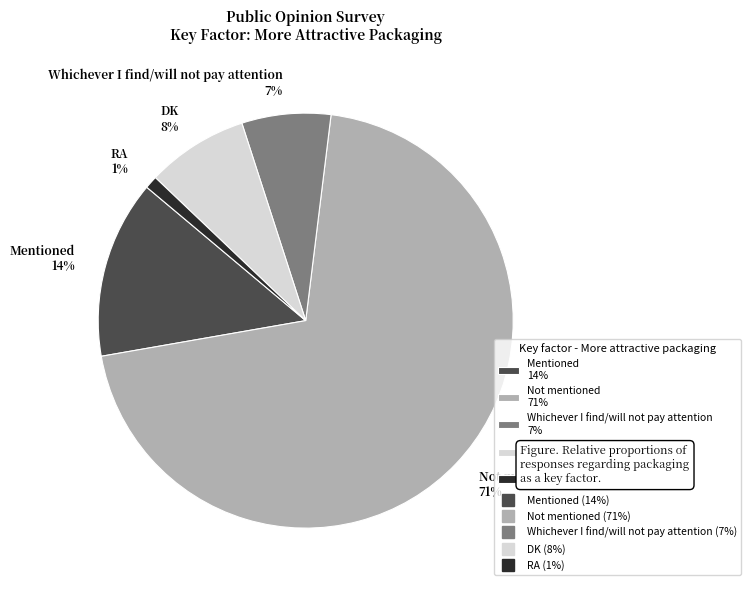

The Mentioned slice represents 29% of the pie. True or false?

False